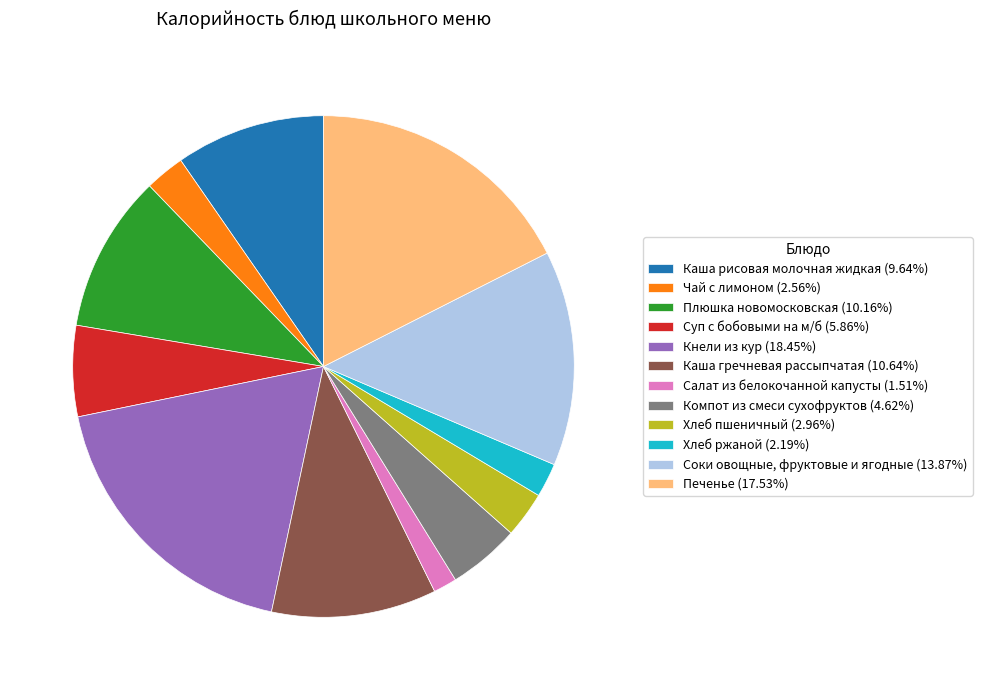

How many slices are in this pie chart?

12